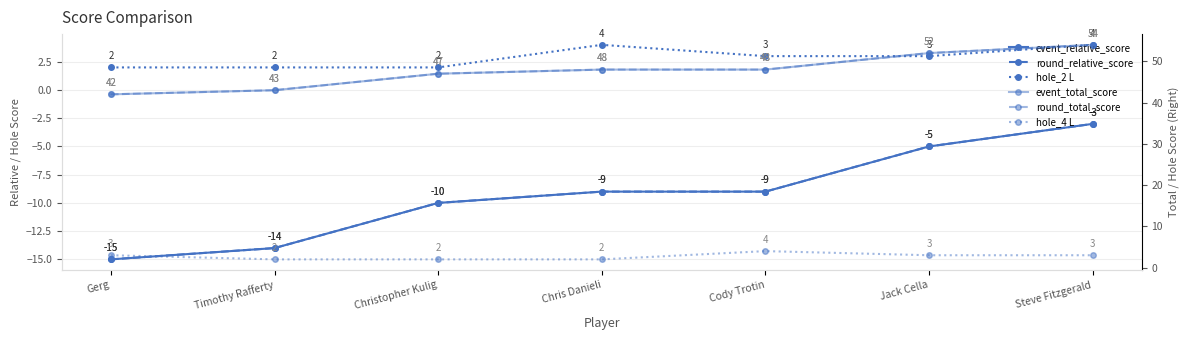

At how many categories does at least one series exceed -10?

7